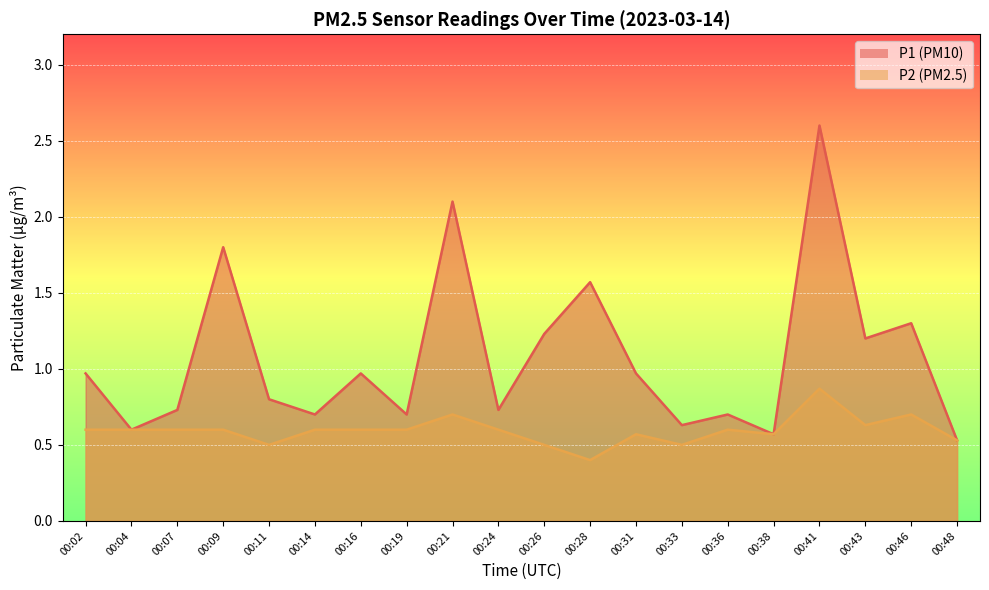

What is the total value across all series at 00:14?

1.3